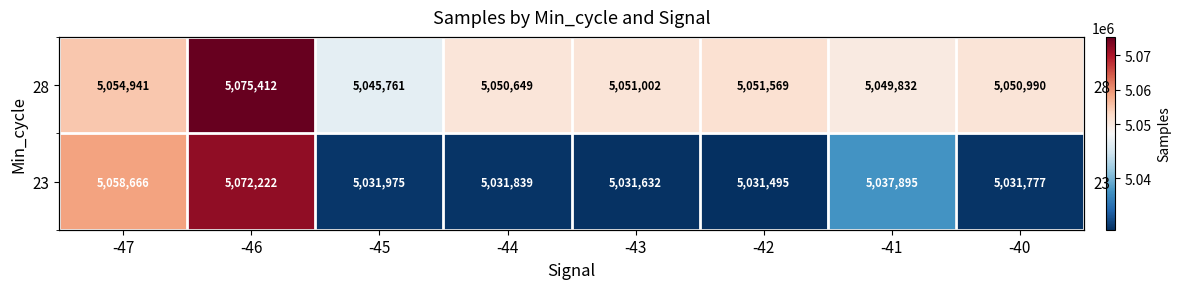

At which label does 28 reach its peak?

-46